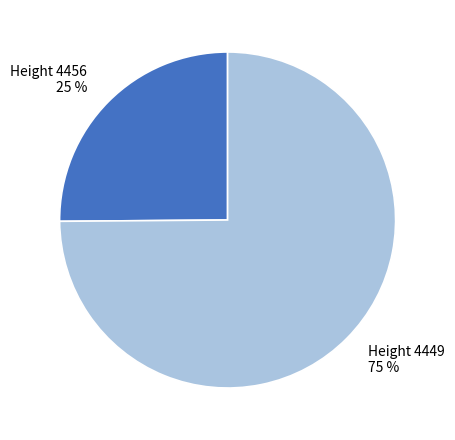

How many segments does this pie chart have?

2